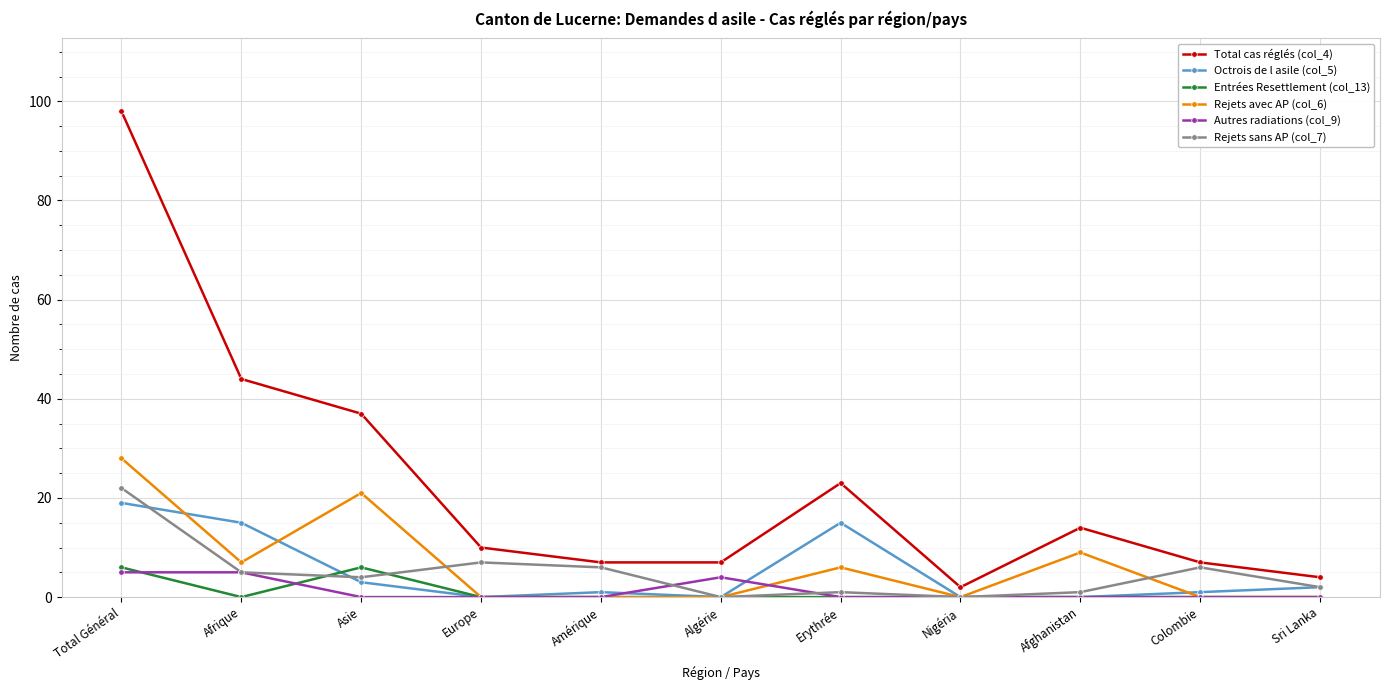

What is the spread (max minus min) of values at Asie?

37